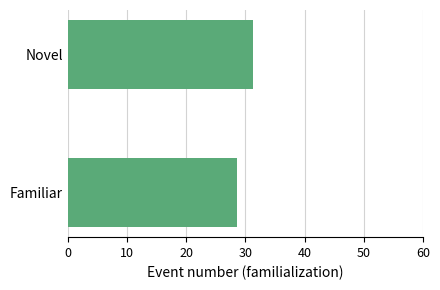

What is the average value?

29.9